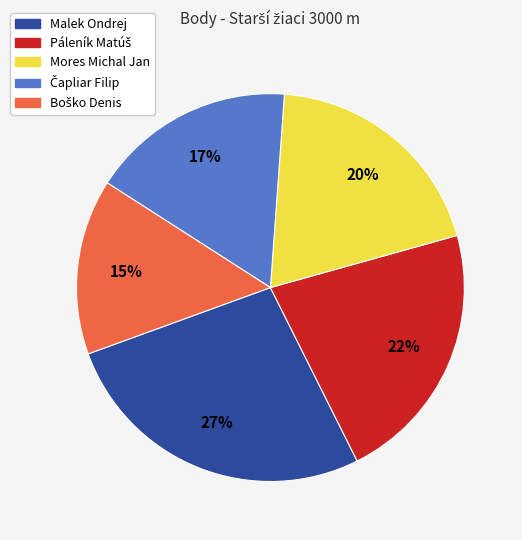

Is there any slice that represents more than half of the pie?

No